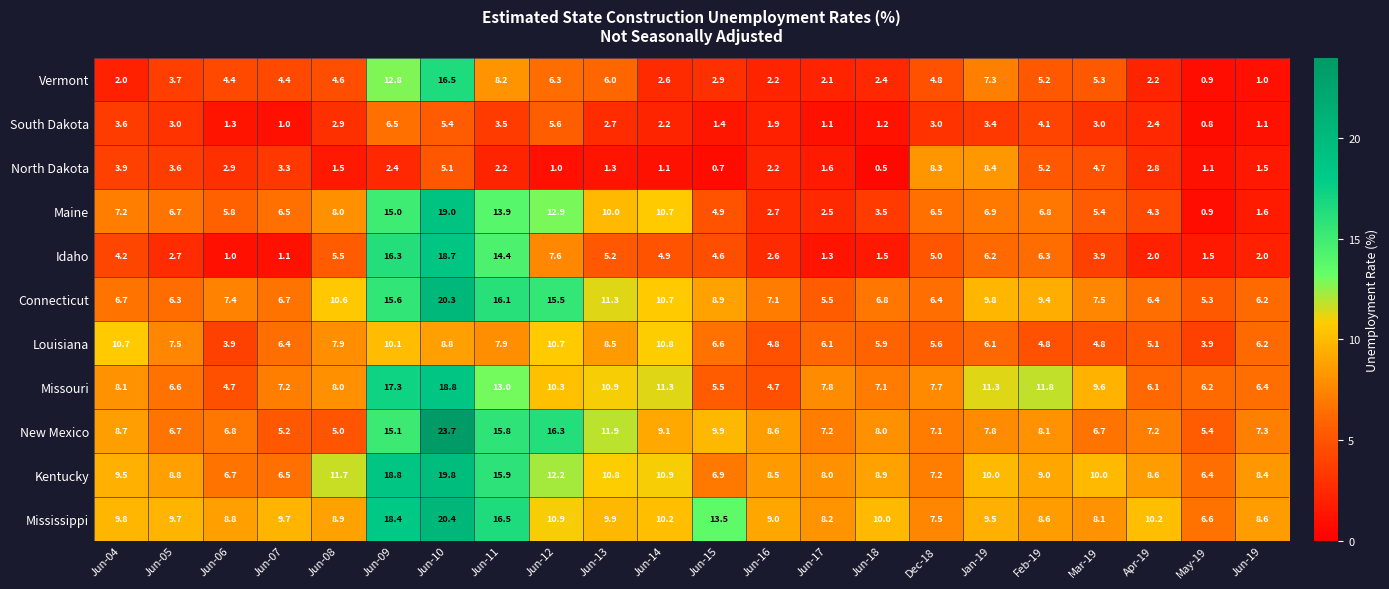

The New Mexico series shows 8.7 at Jun-04. True or false?

True